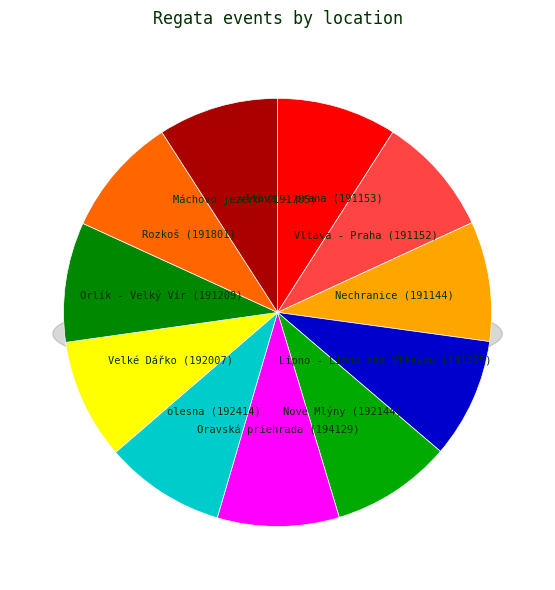

To the nearest percent, what is the combined percentage of Nechranice and Velké Dářko?

18%